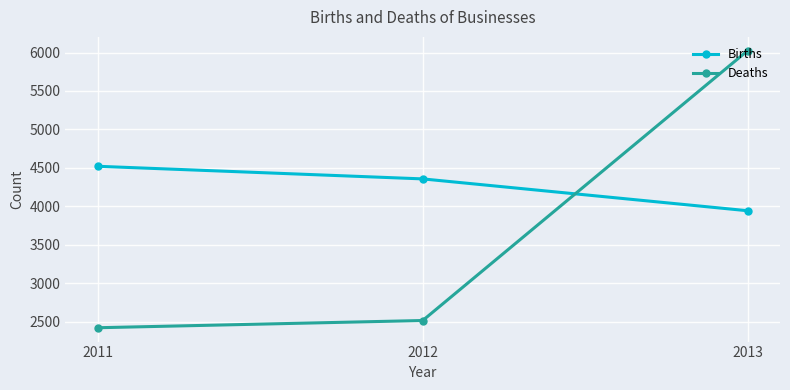

What is the greatest value displayed?

6023